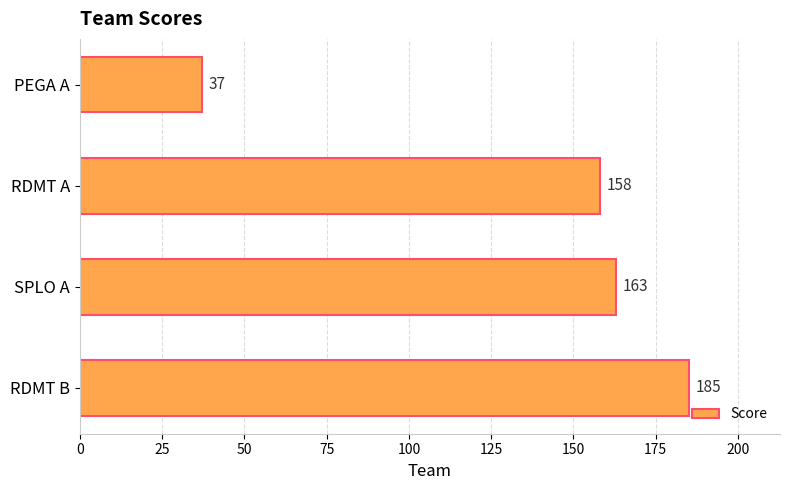

Reading top to bottom, extract all data points from this chart.

37	158	163	185